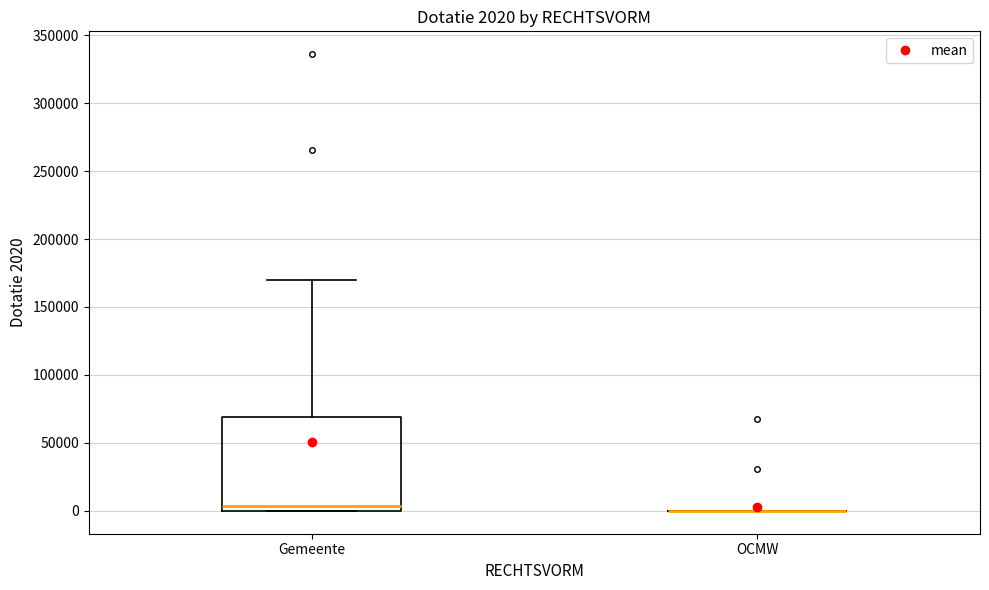

Comparing the boxes themselves (not the whiskers), which one is the tallest?

Gemeente